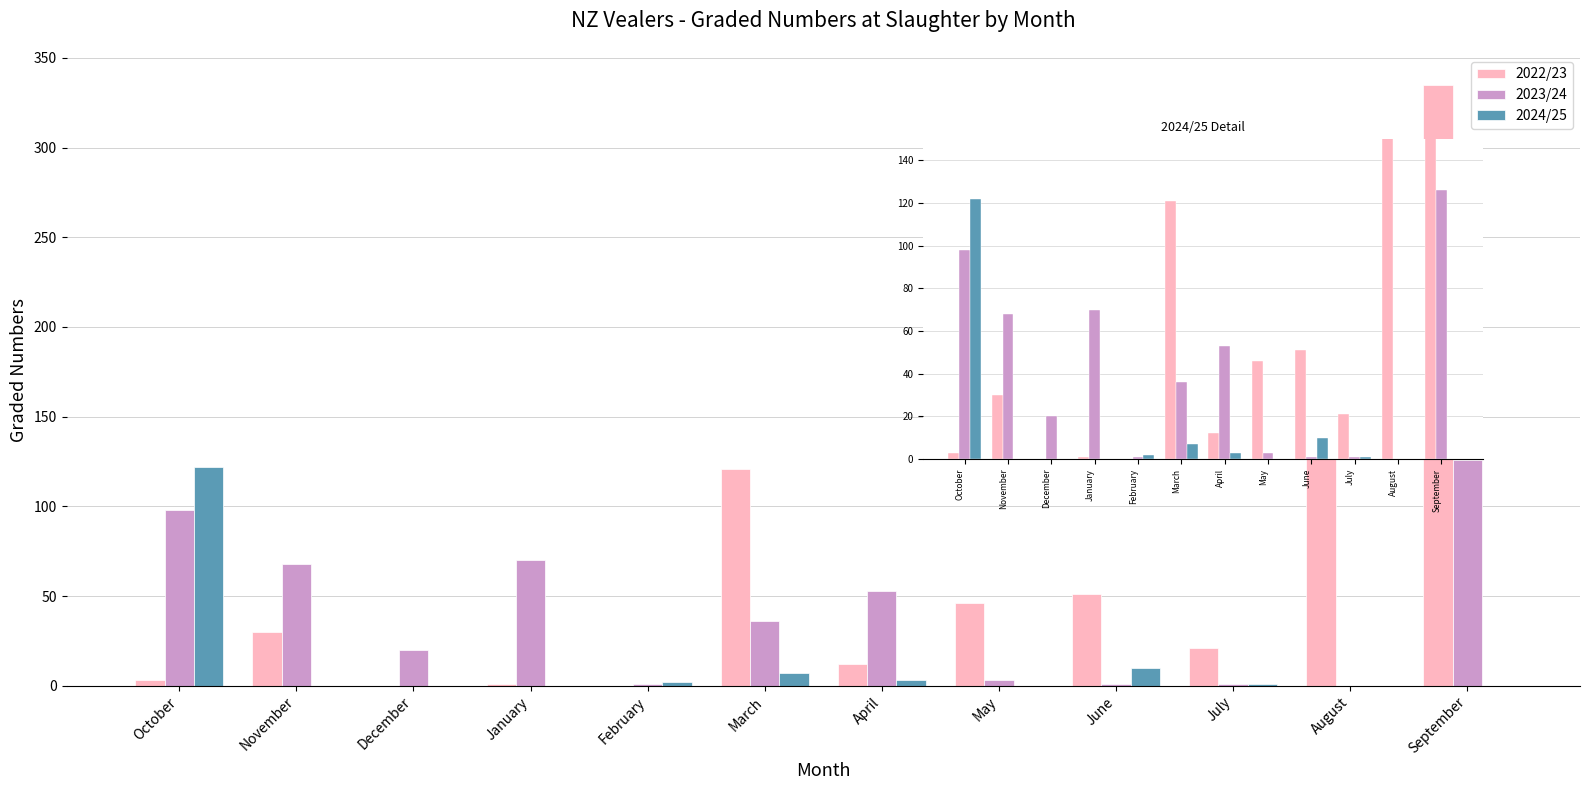

How many series are shown in this chart?

3